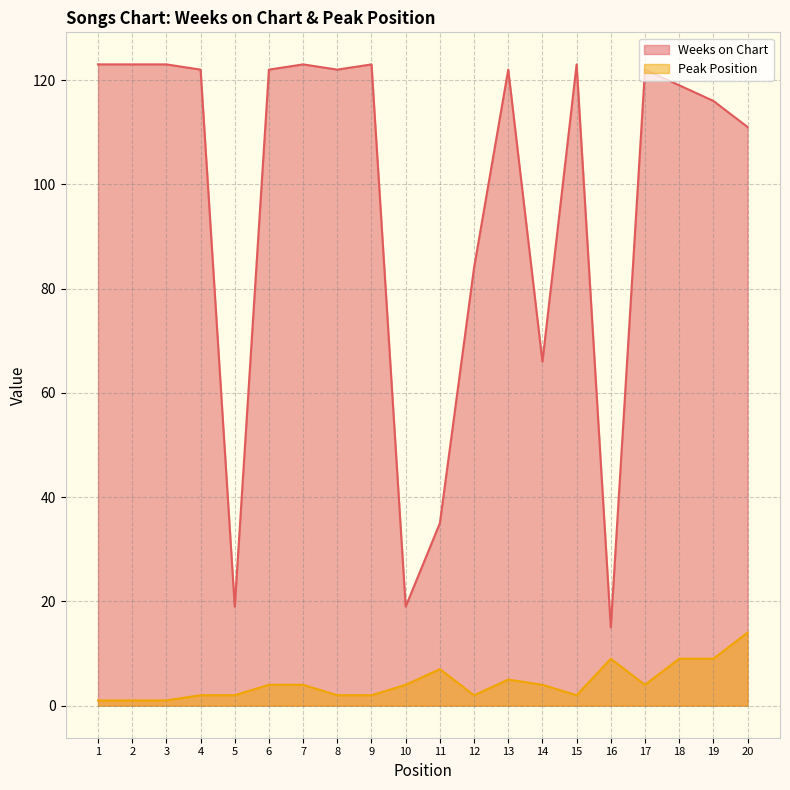

Which series has the largest range (max minus min)?

Weeks on Chart